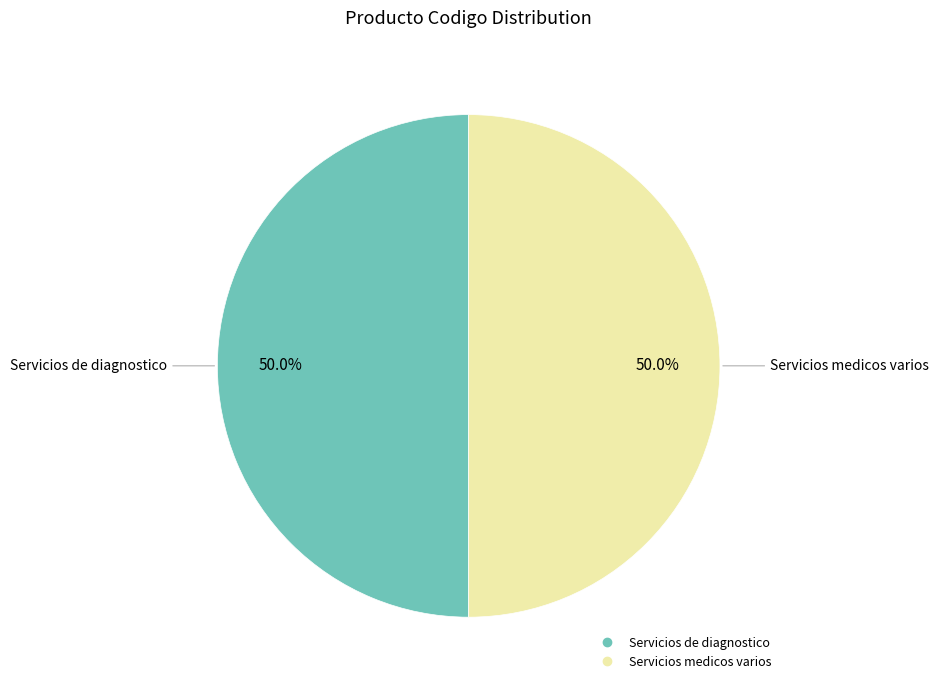

How many slices are in this pie chart?

2